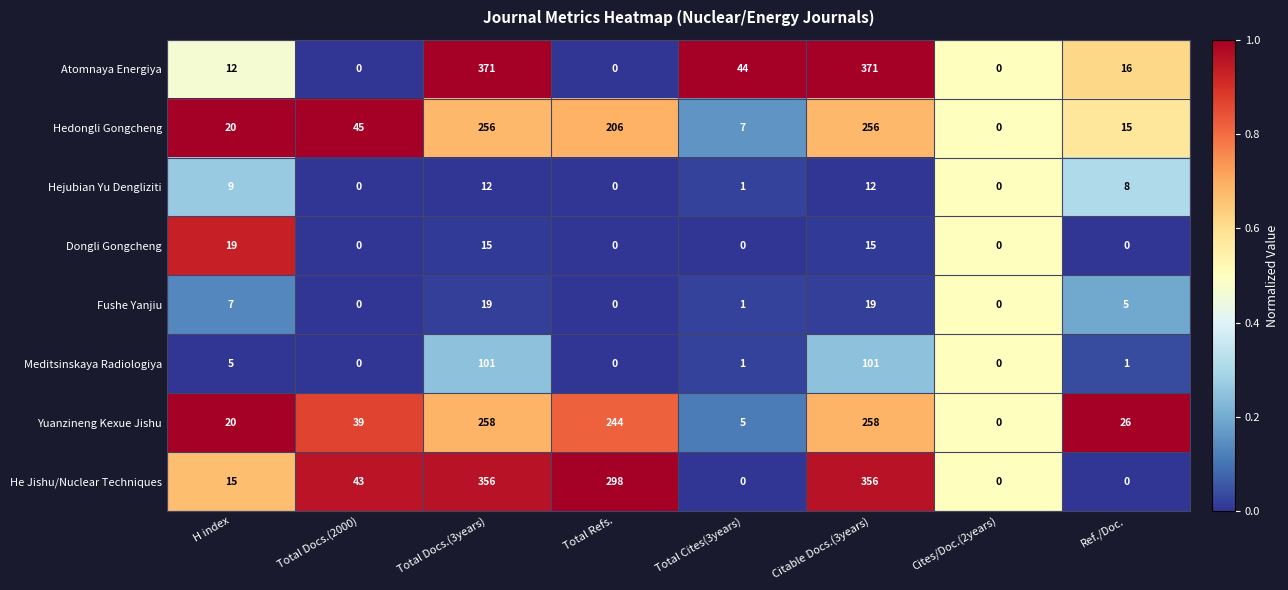

Between Total Refs. and Ref./Doc., which series saw the biggest shift?

He Jishu/Nuclear Techniques